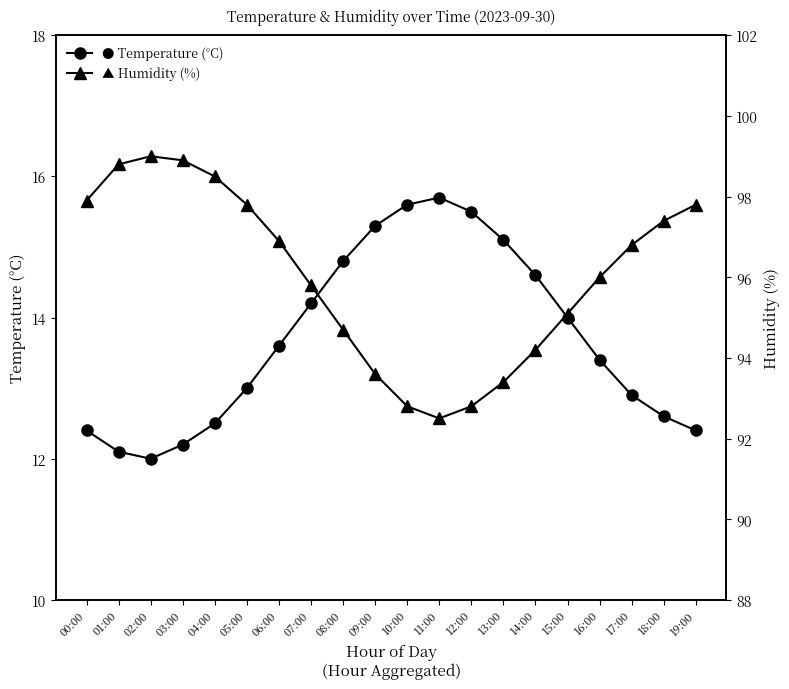

What is the lowest value of the ▲ Humidity (%) series?

92.5